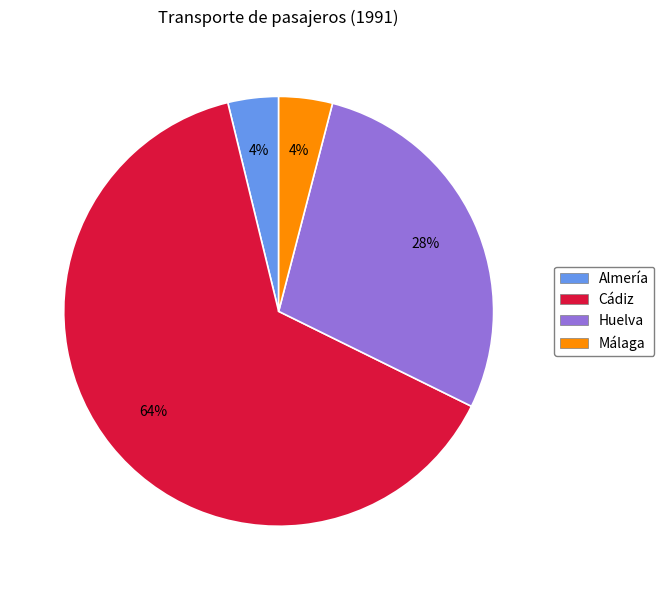

To the nearest percent, what portion does Huelva represent?

28%